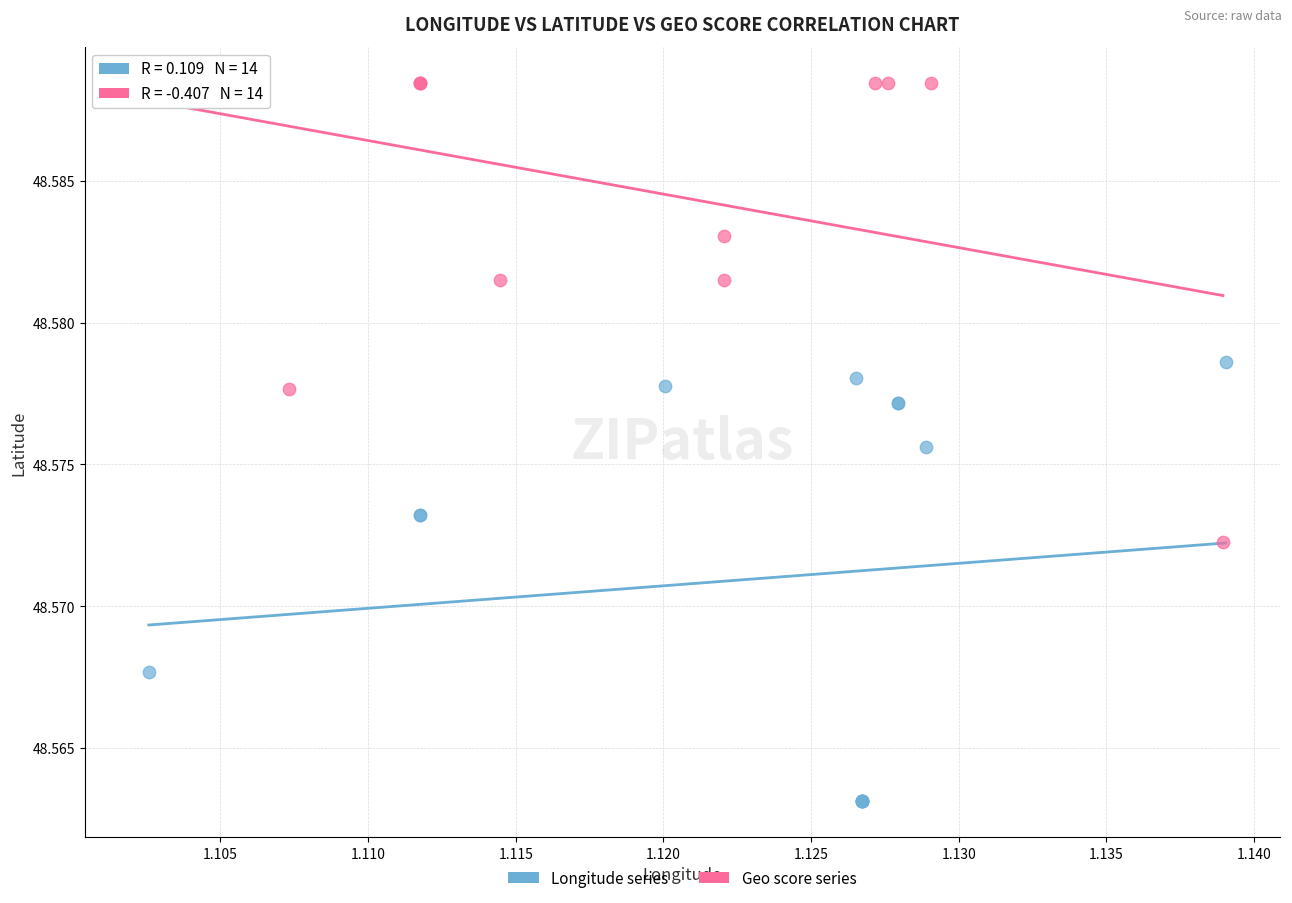

Which series contains the highest Y value?

Geo score series